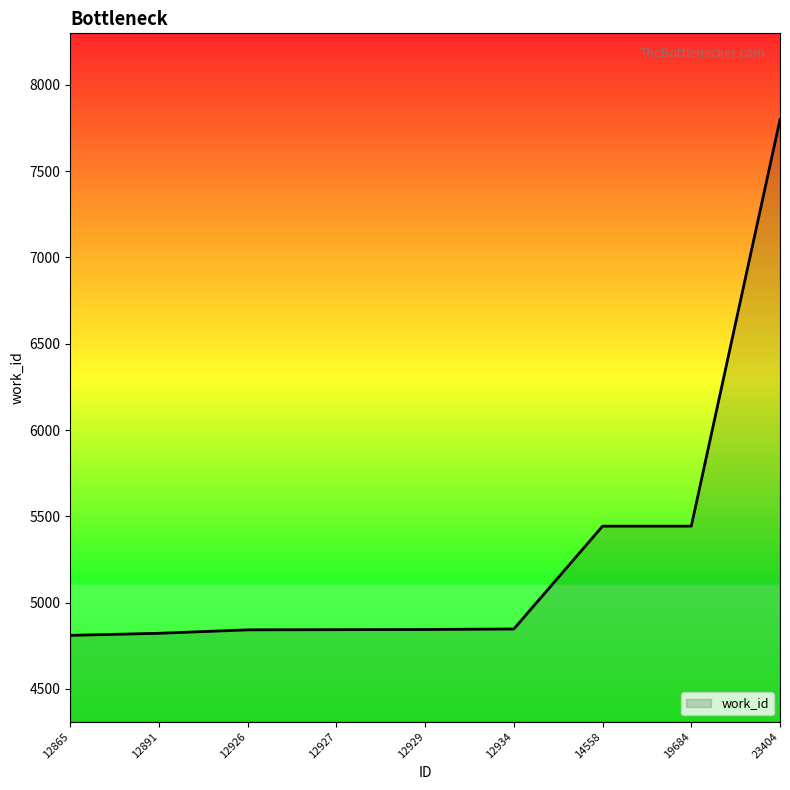

What is the ratio of the value at 12929 to the value at 12865?

1.0